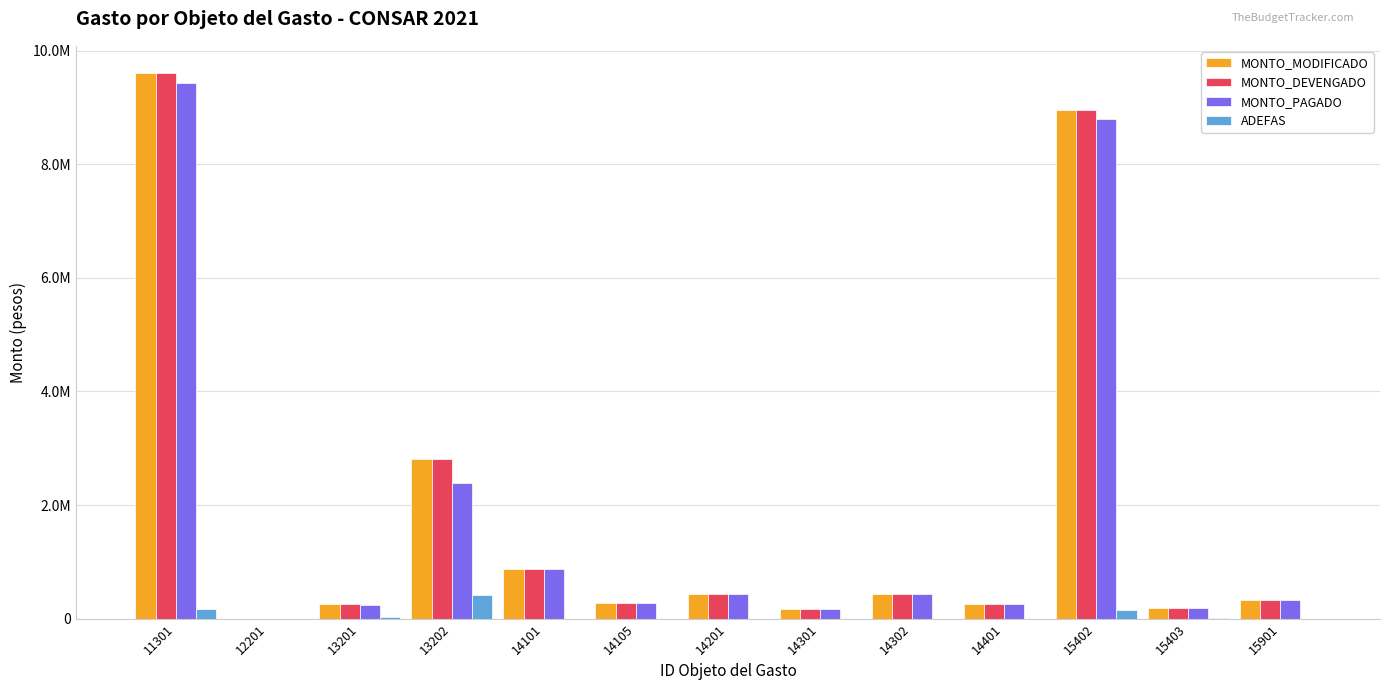

What are all the series names shown in the legend?

MONTO_MODIFICADO, MONTO_DEVENGADO, MONTO_PAGADO, ADEFAS